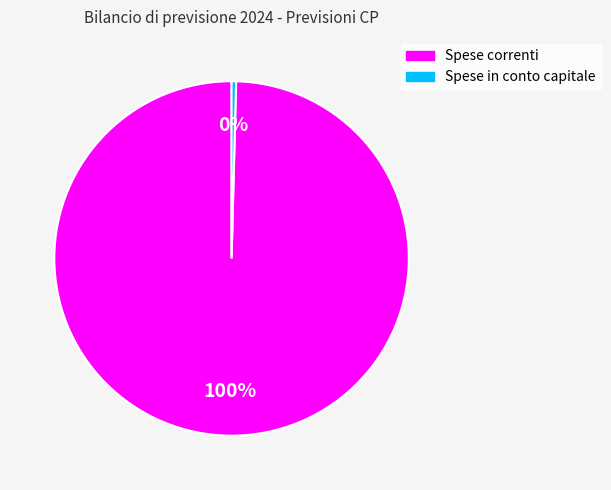

What is the smallest slice in the pie chart?

Spese in conto capitale